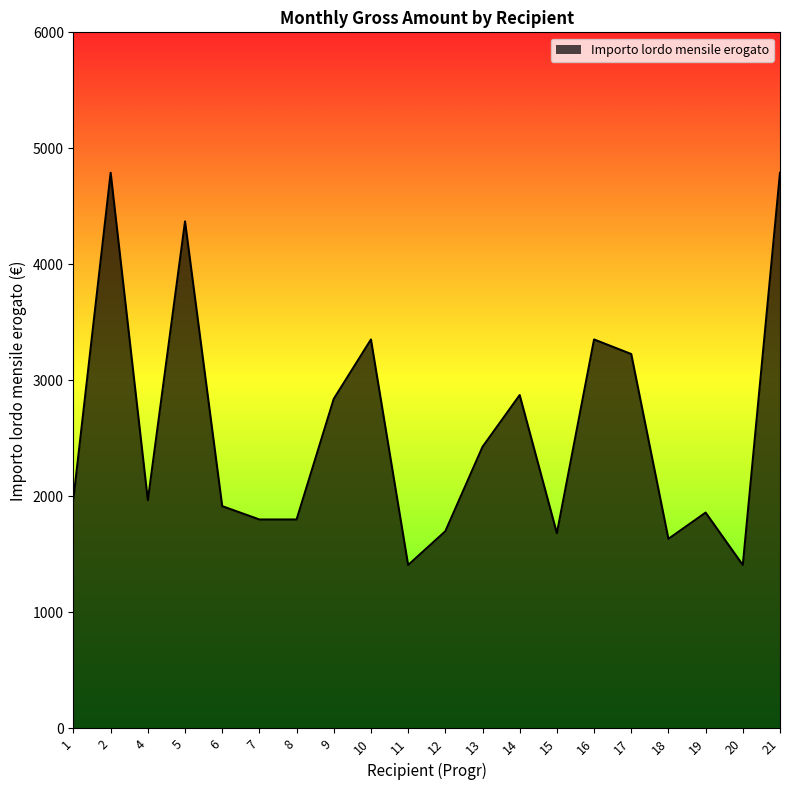

What is the change in value from 15 to 19?

+177.6